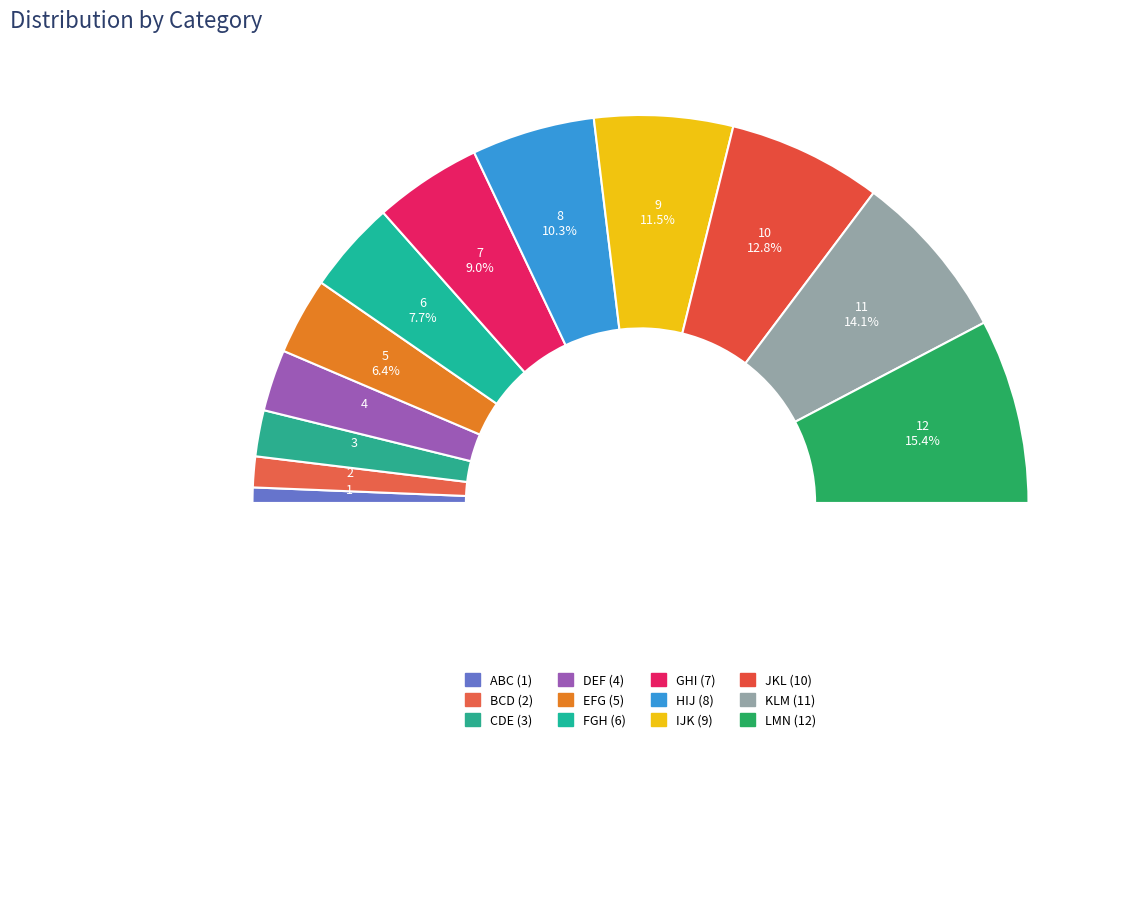

How many segments does this pie chart have?

12